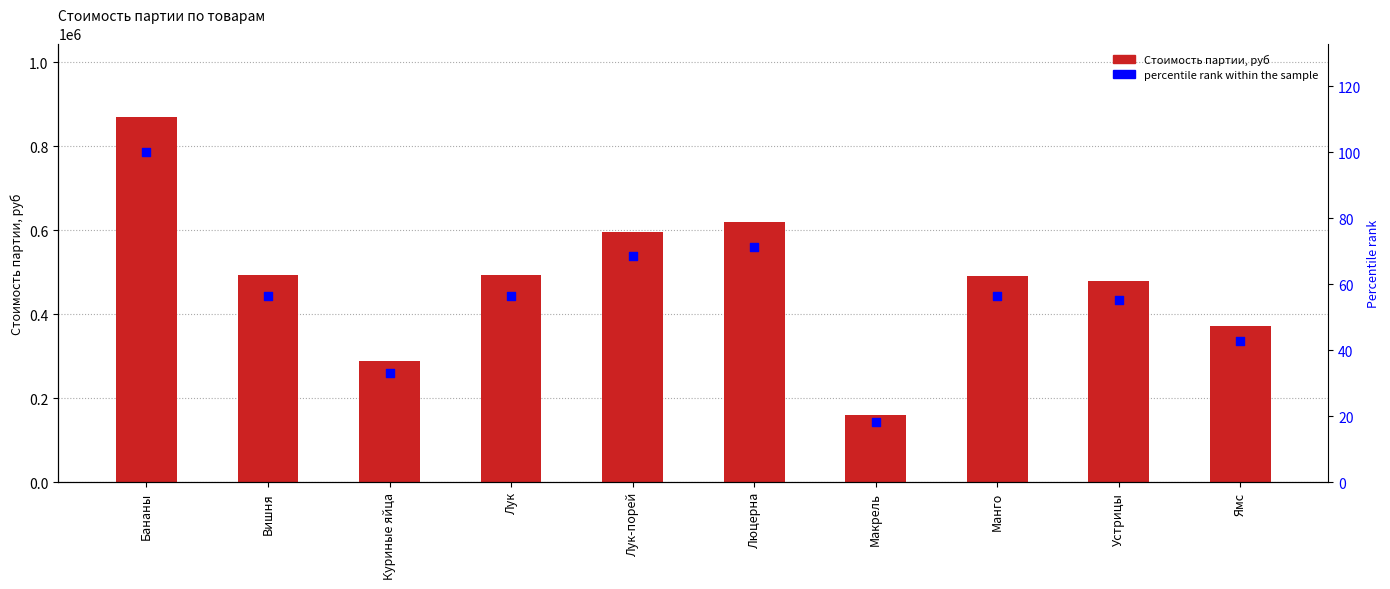

Which series has the widest spread of Y values?

Сумма по столбцу Стоимость партии, руб